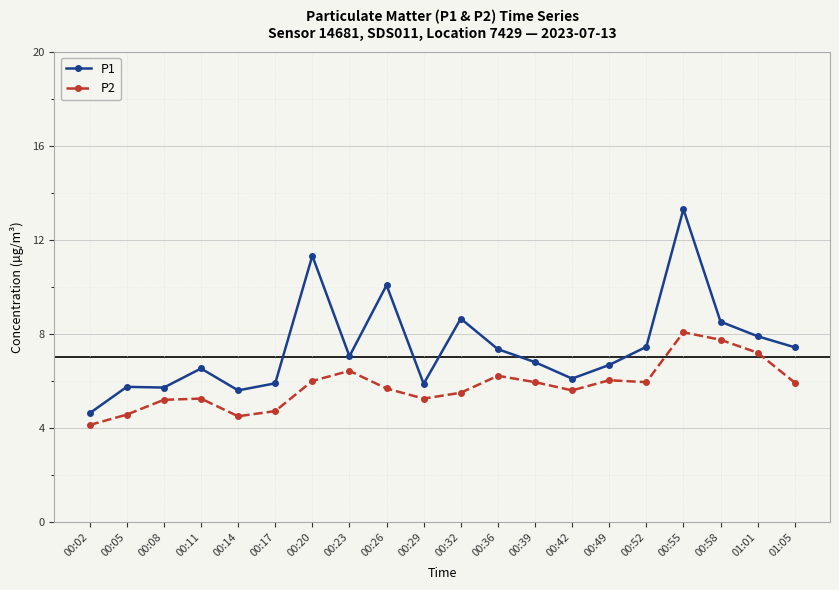

At 00:29, list the series in order from largest to smallest.

P1, P2